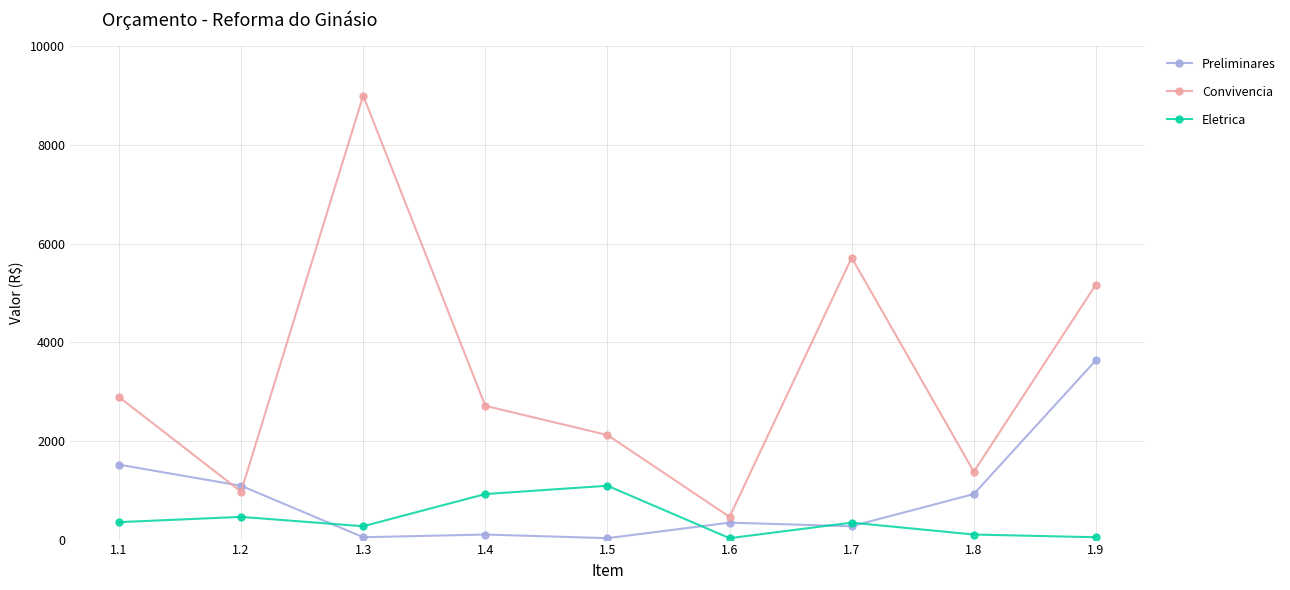

What is the value of the Eletrica point at the 7th from the left?

343.5